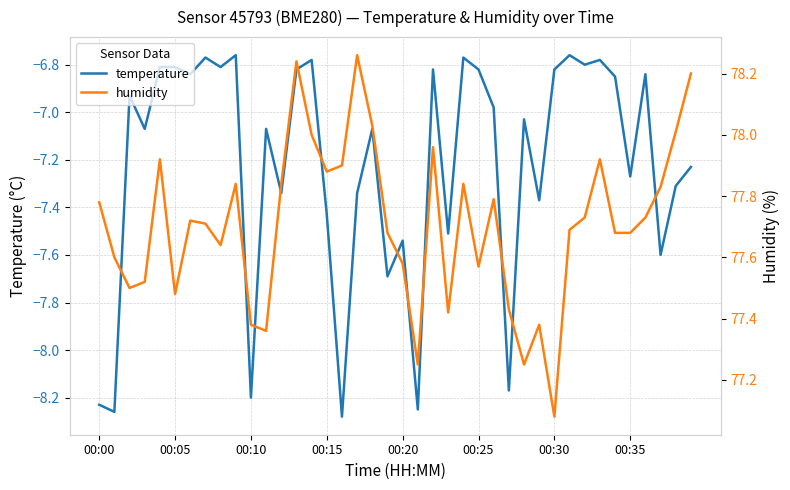

The temperature series shows -6.8 at 00:05. True or false?

True